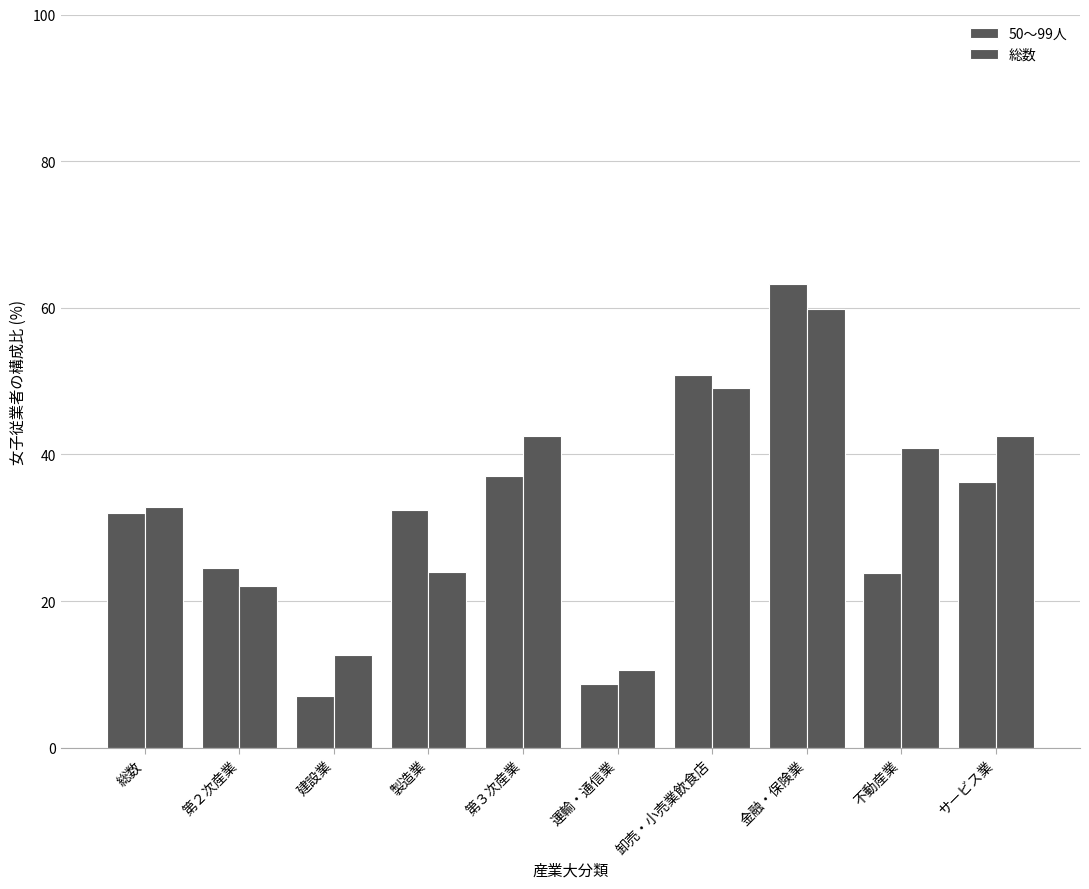

What is the sum of all 総数 values?

337.0